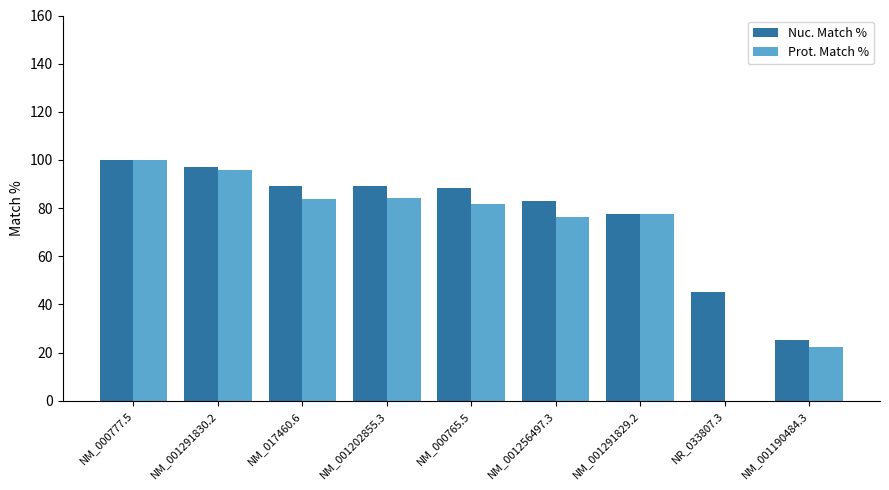

True or false: Prot. Match % has a value of 84.0 at NM_017460.6.

True